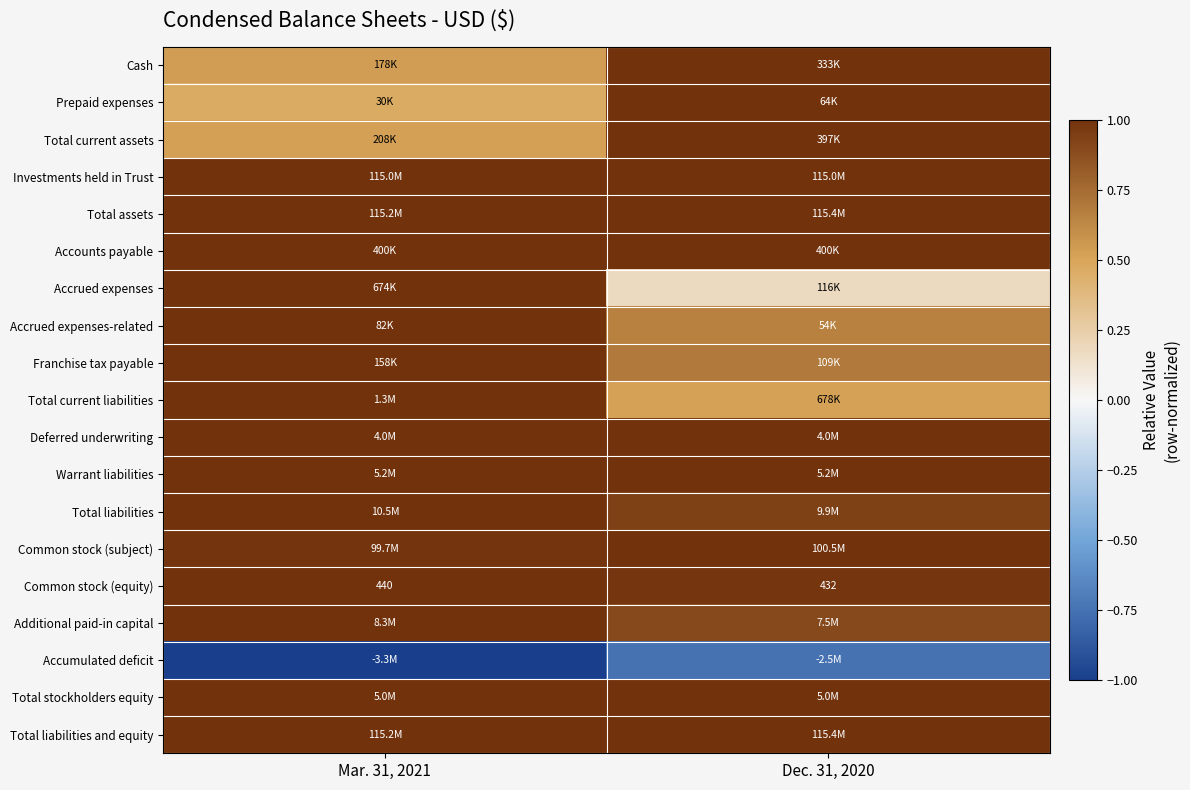

Which category has the highest value in the Common stock (equity) series?

Mar. 31, 2021